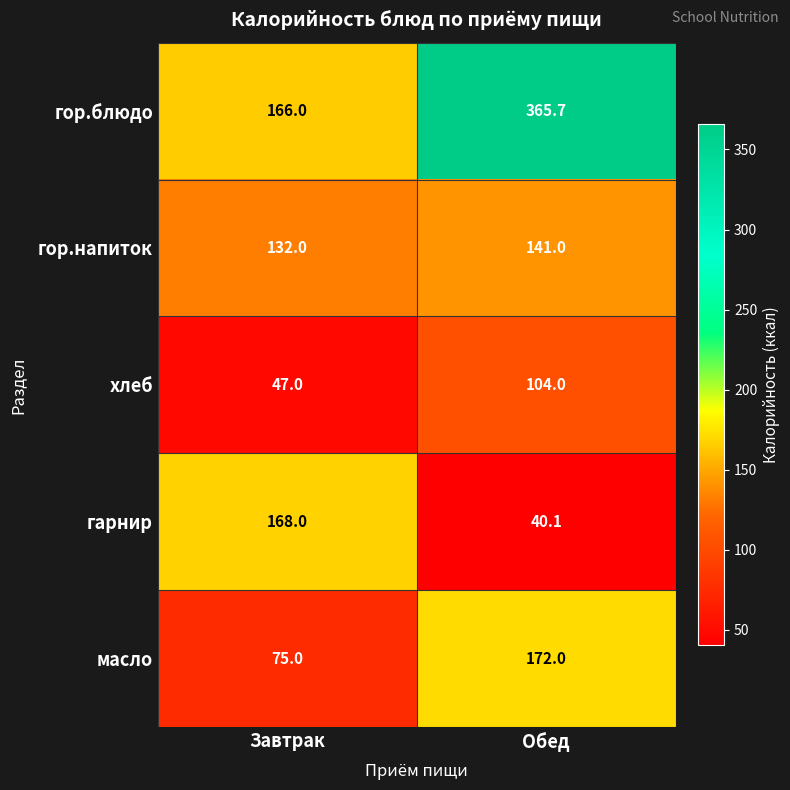

What is the minimum value shown in the chart?

40.1